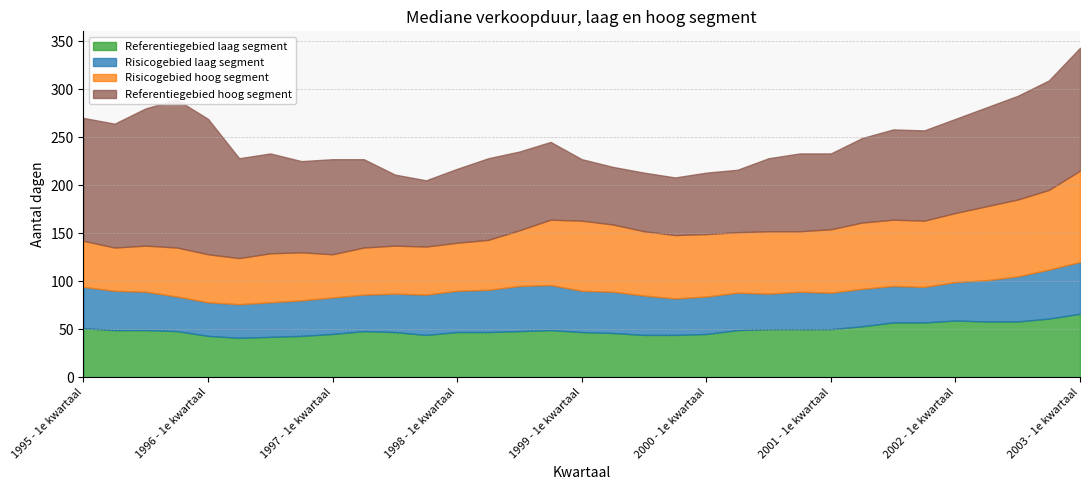

Rank the series at 1995 - 2e kwartaal from highest to lowest value.

Referentiegebied hoog segment, Referentiegebied laag segment, Risicogebied hoog segment, Risicogebied laag segment